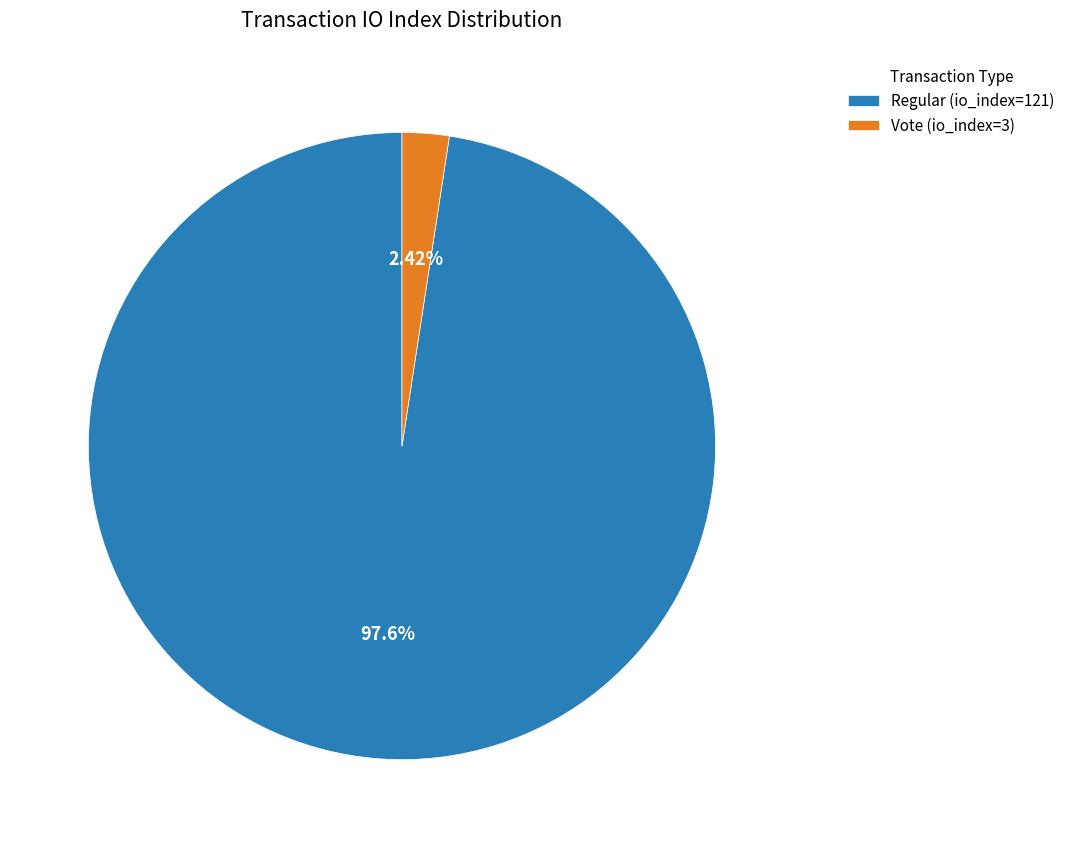

Approximately how many times larger is the value at Regular (io_index=121) compared to Vote (io_index=3)?

40.3